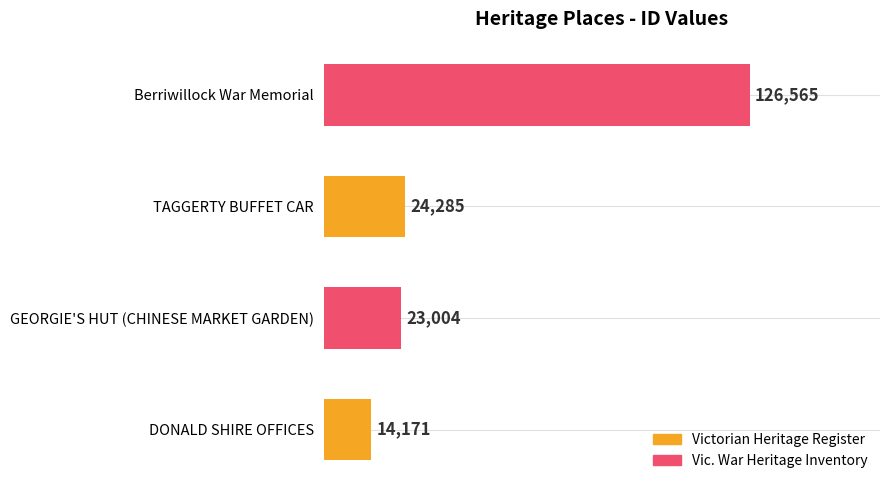

What is the difference between the values at TAGGERTY BUFFET CAR and GEORGIE'S HUT (CHINESE MARKET GARDEN)?

1281